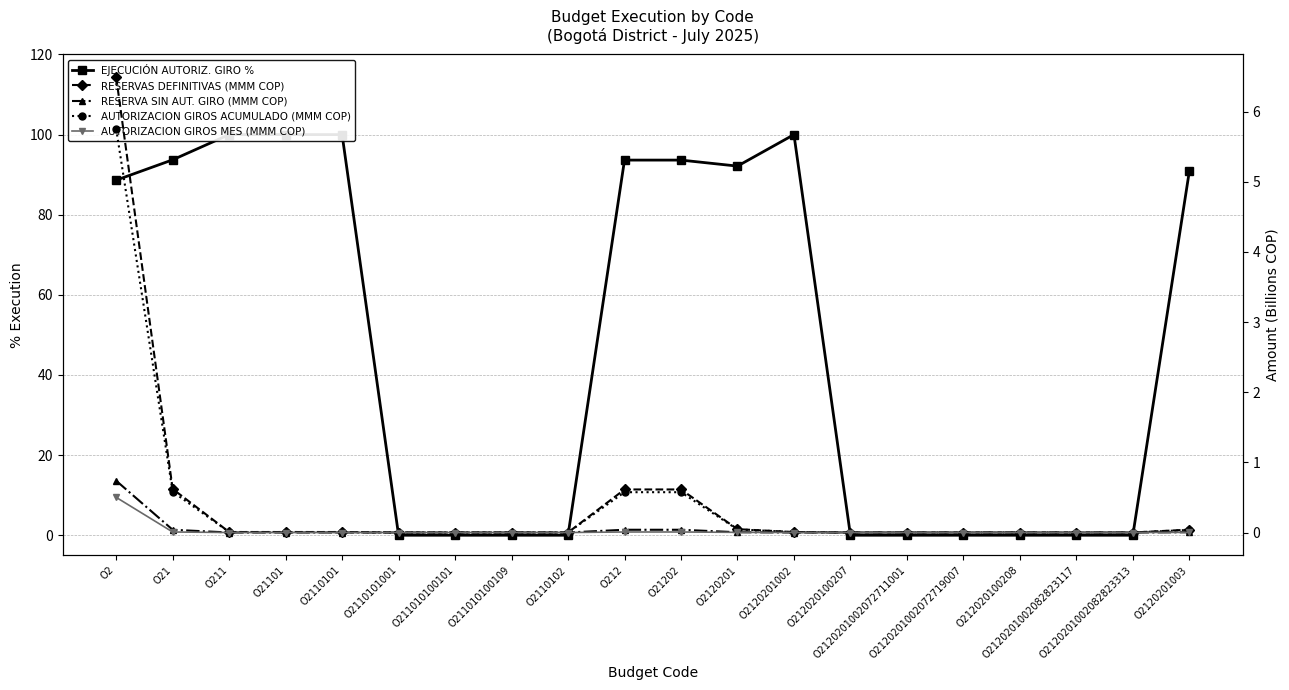

True or false: RESERVA SIN AUT. GIRO (MMM COP) has a value of 0.4 at O211.

False